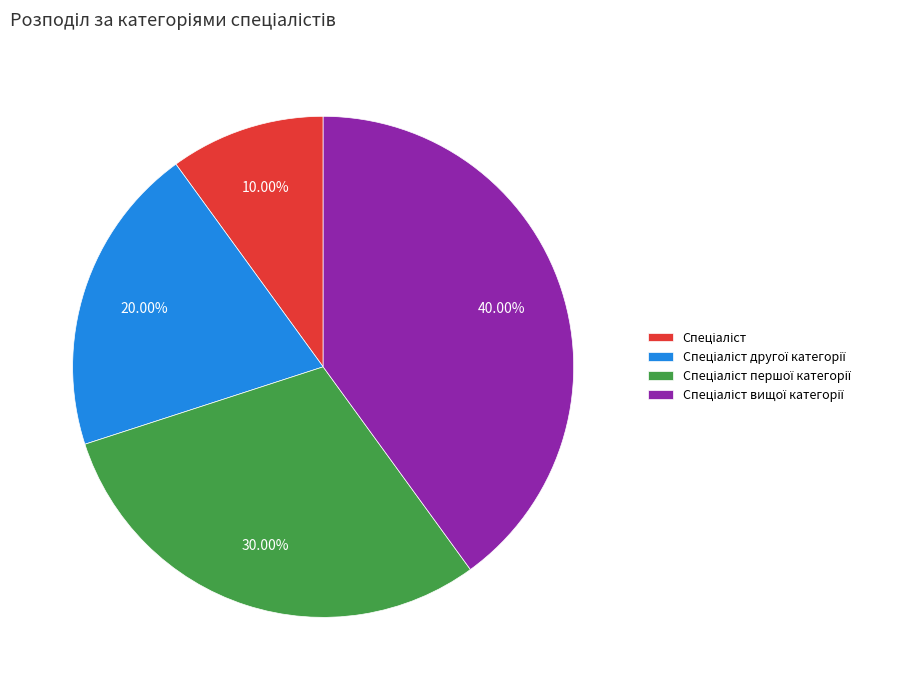

Is there any slice that represents more than half of the pie?

No